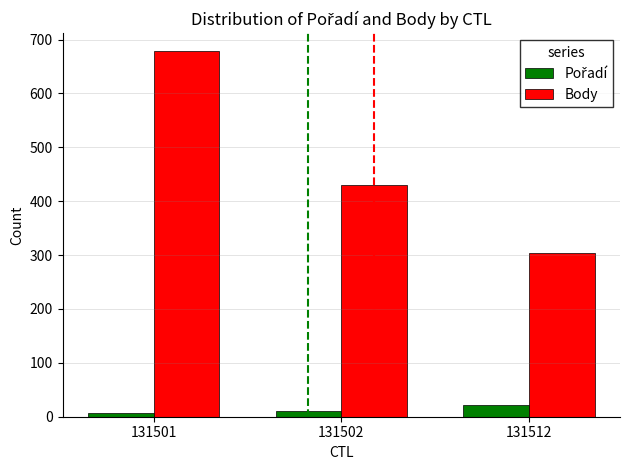

At which category is the sum across all series the highest?

131501